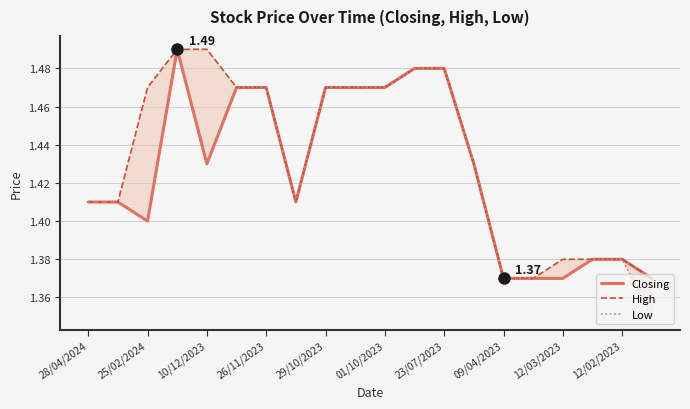

True or false: Closing and High intersect in this chart.

False